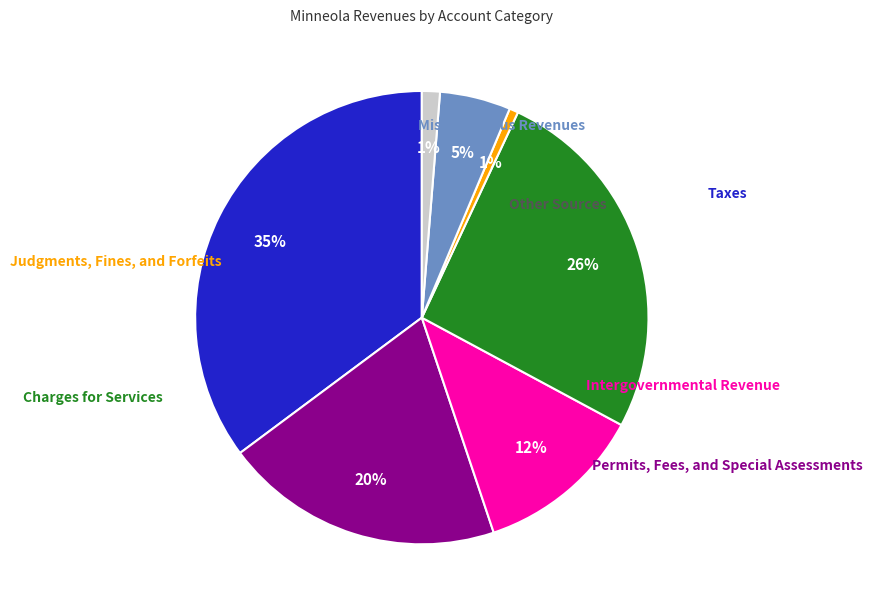

Is there any slice that represents more than half of the pie?

No